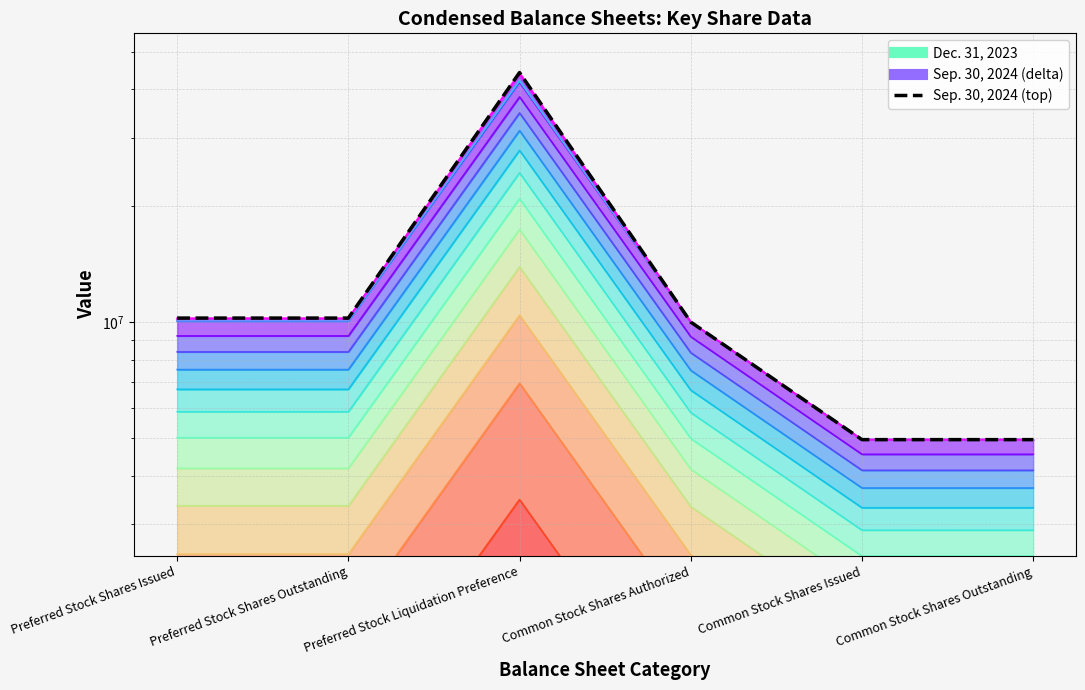

Where is the data nearest to the value 24574216?

Preferred Stock Shares Issued